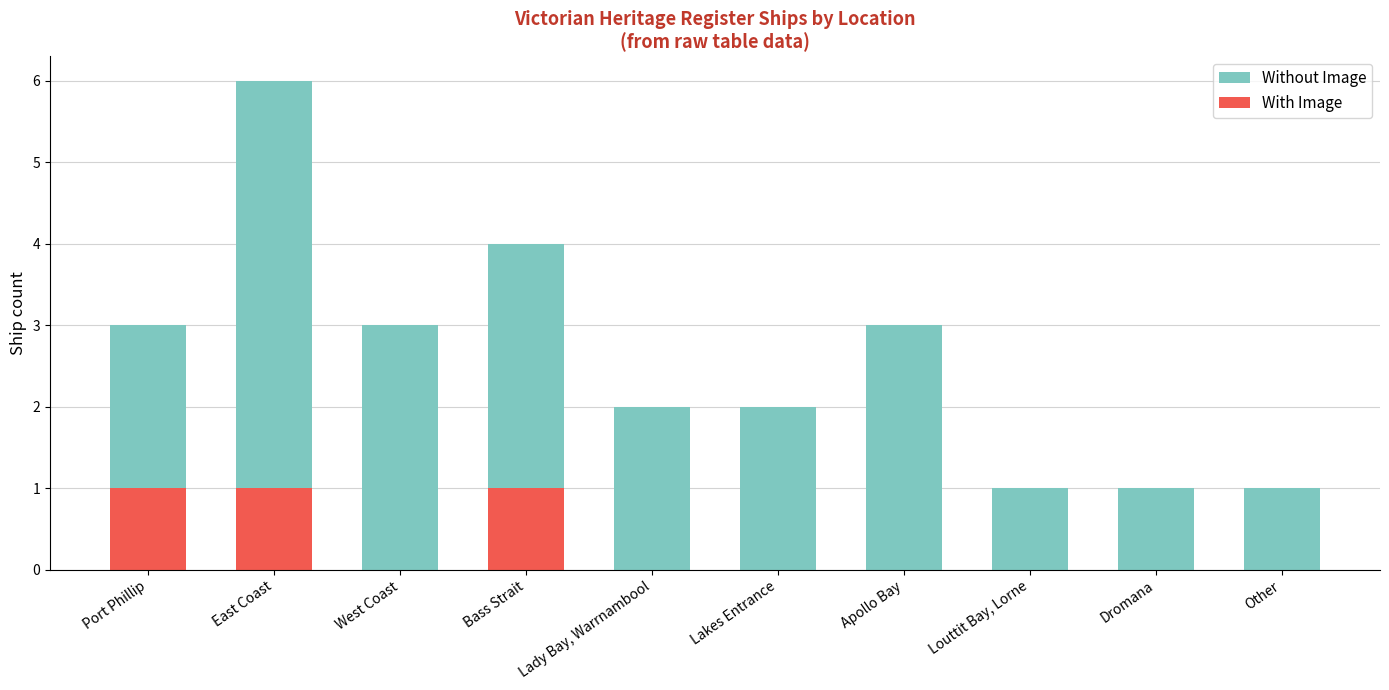

How many values in the With Image series exceed 0?

3